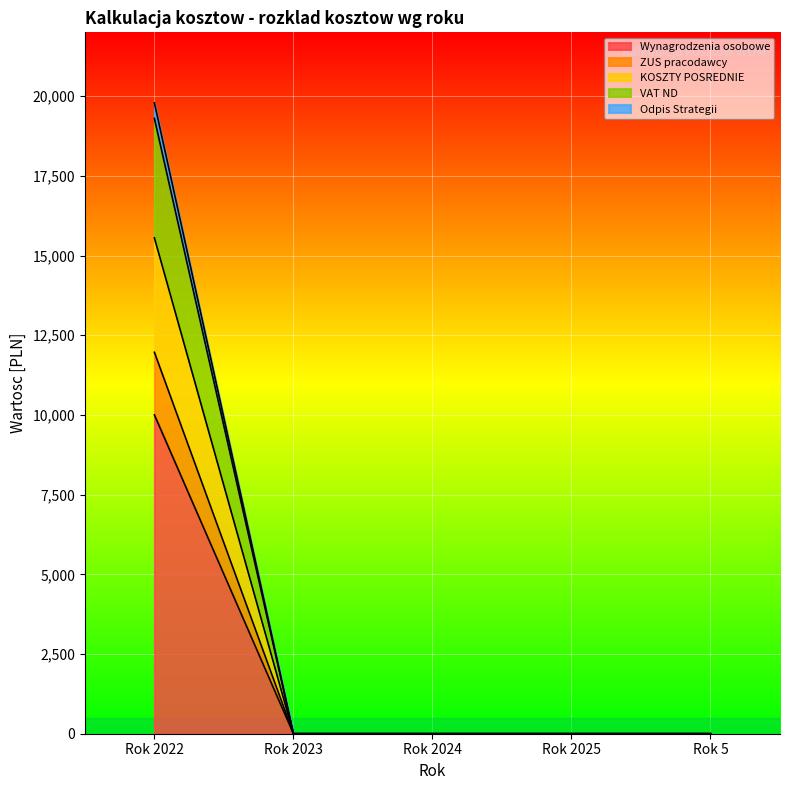

At which category is the sum across all series the highest?

Rok 2022